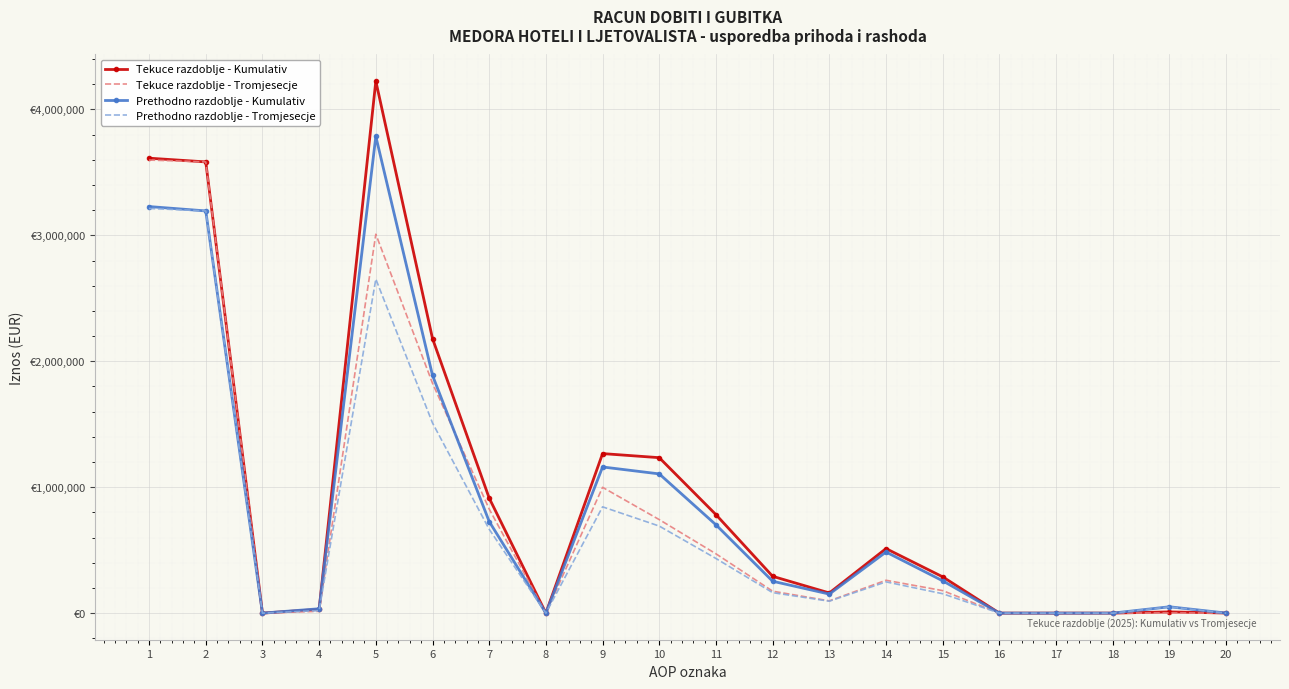

List the series in order of their peak value, lowest first.

Prethodno razdoblje - Tromjesecje, Tekuce razdoblje - Tromjesecje, Prethodno razdoblje - Kumulativ, Tekuce razdoblje - Kumulativ